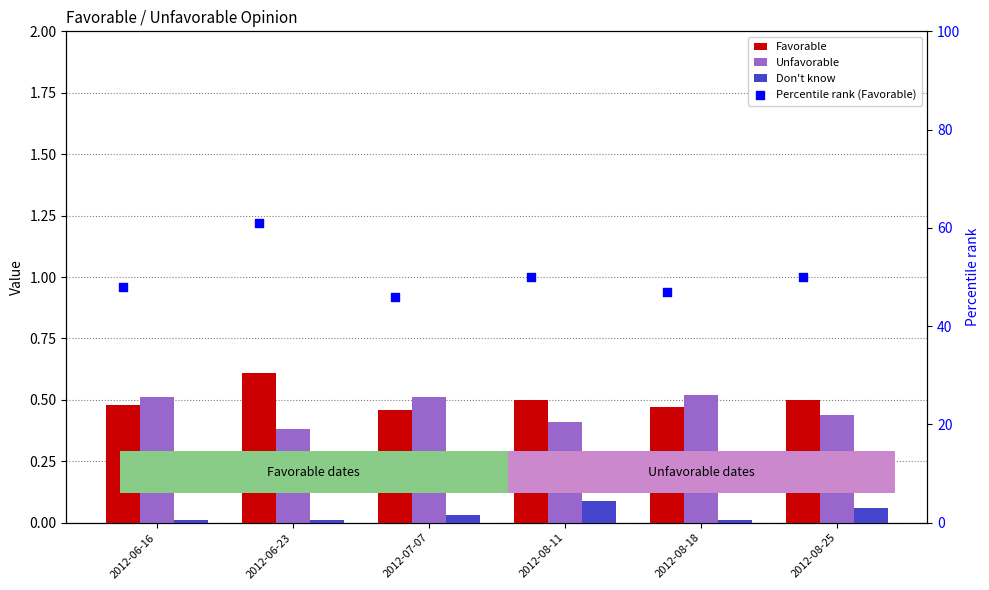

What are all the series names shown in the legend?

Favorable, Unfavorable, Don't know, Percentile rank (Favorable)